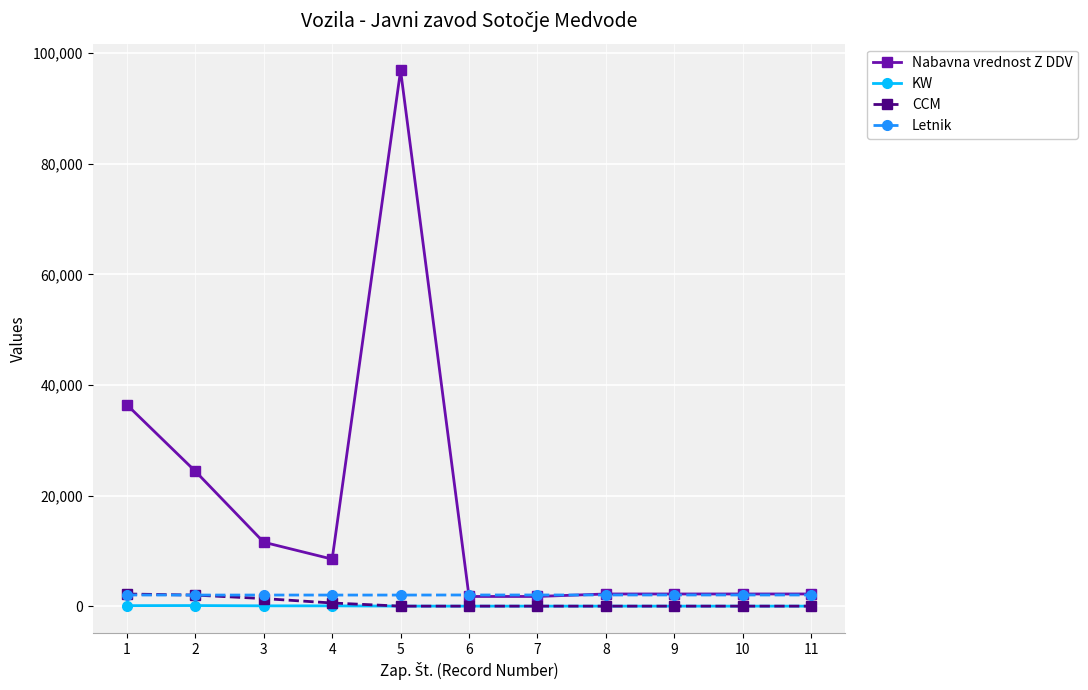

Which series changed the most between 5 and 8?

Nabavna vrednost Z DDV